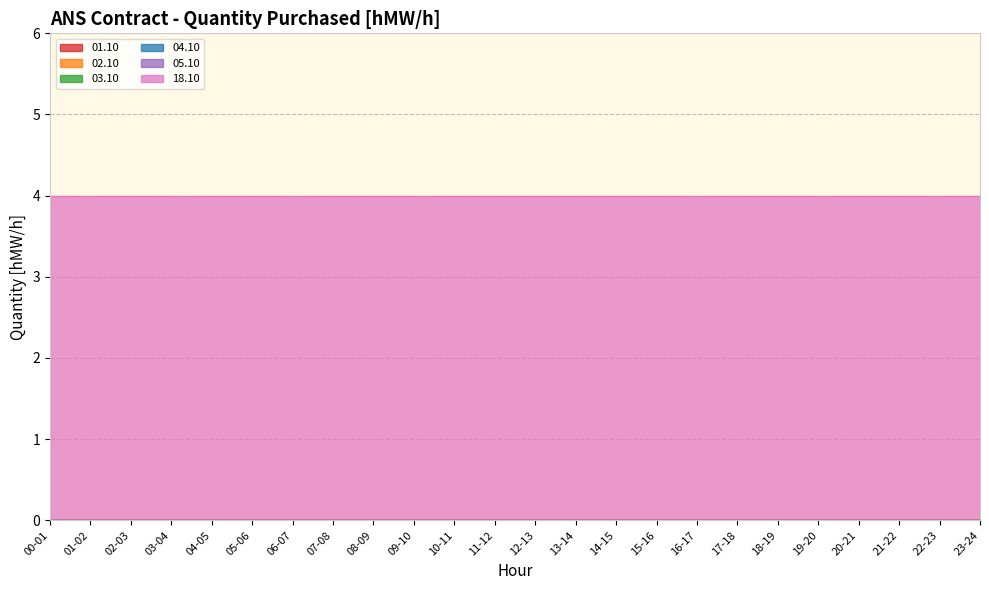

The 02.10 series shows 0 at 12-13. True or false?

True